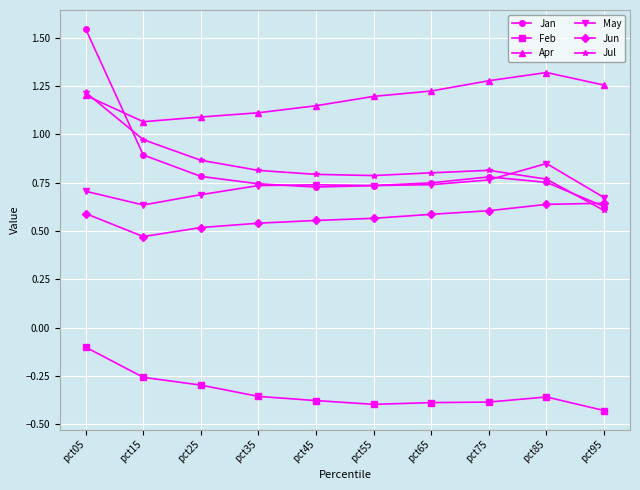

Where do Jul and May first cross each other?

pct75 and pct85